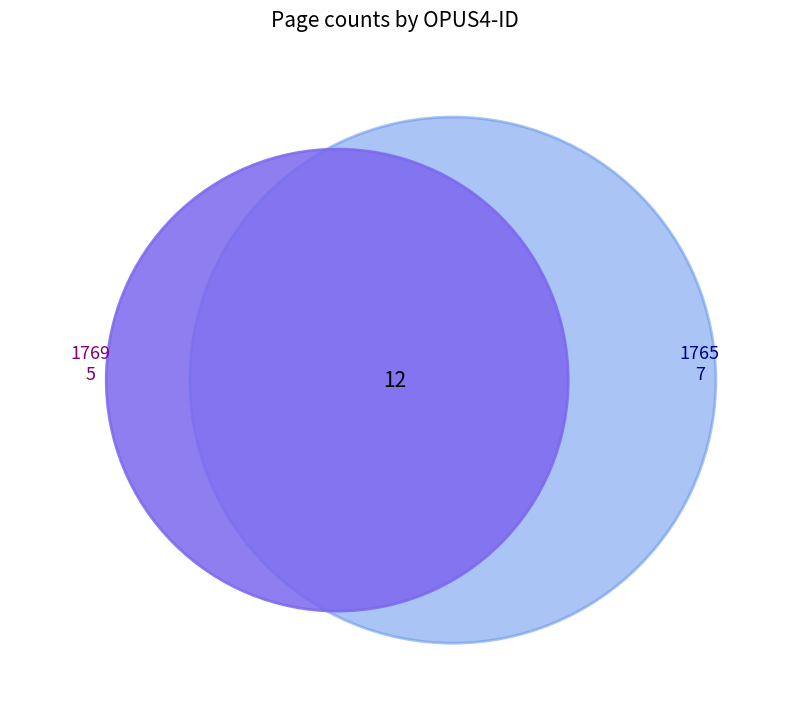

Rank the categories by value from highest to lowest.

1765, 1769